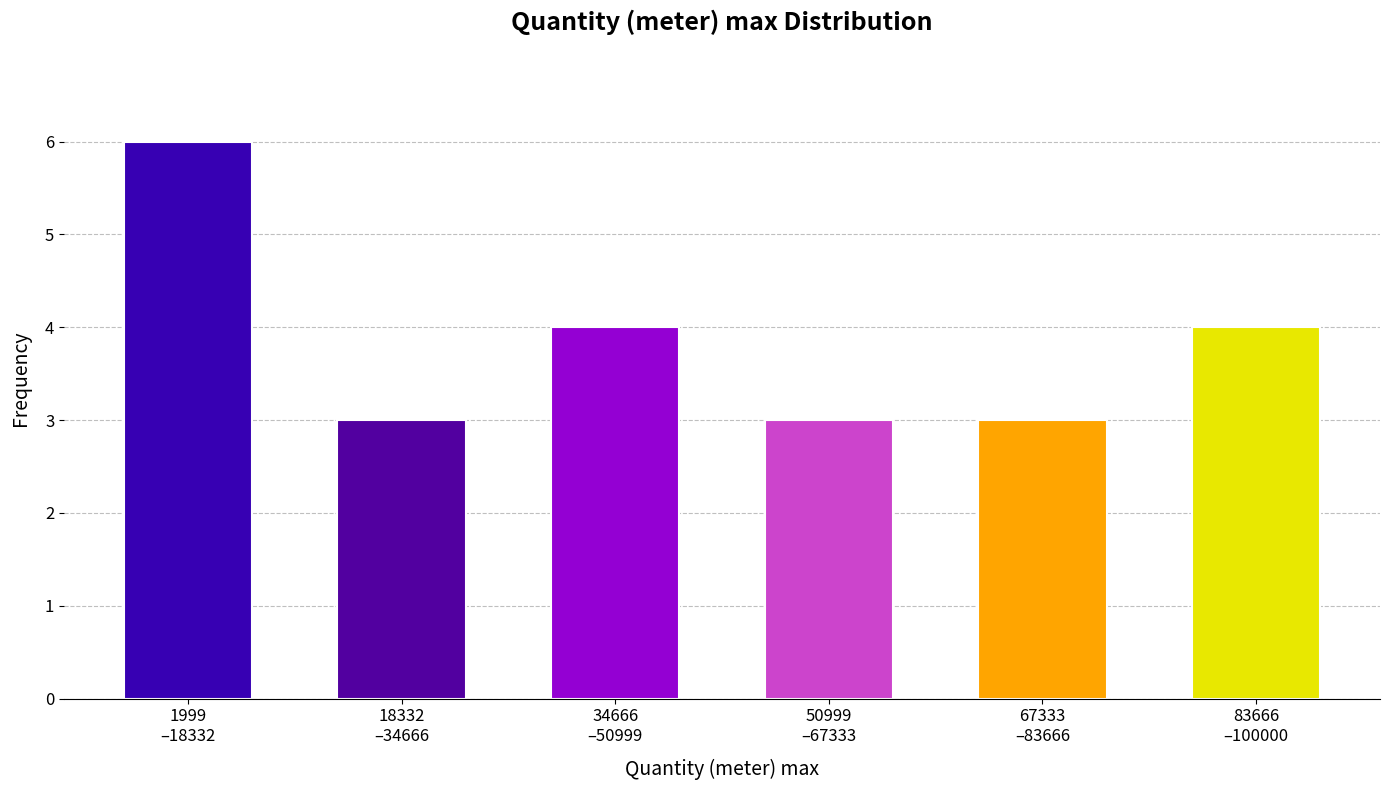

Reading left to right, what are all the values shown in this chart?

6	3	4	3	3	4